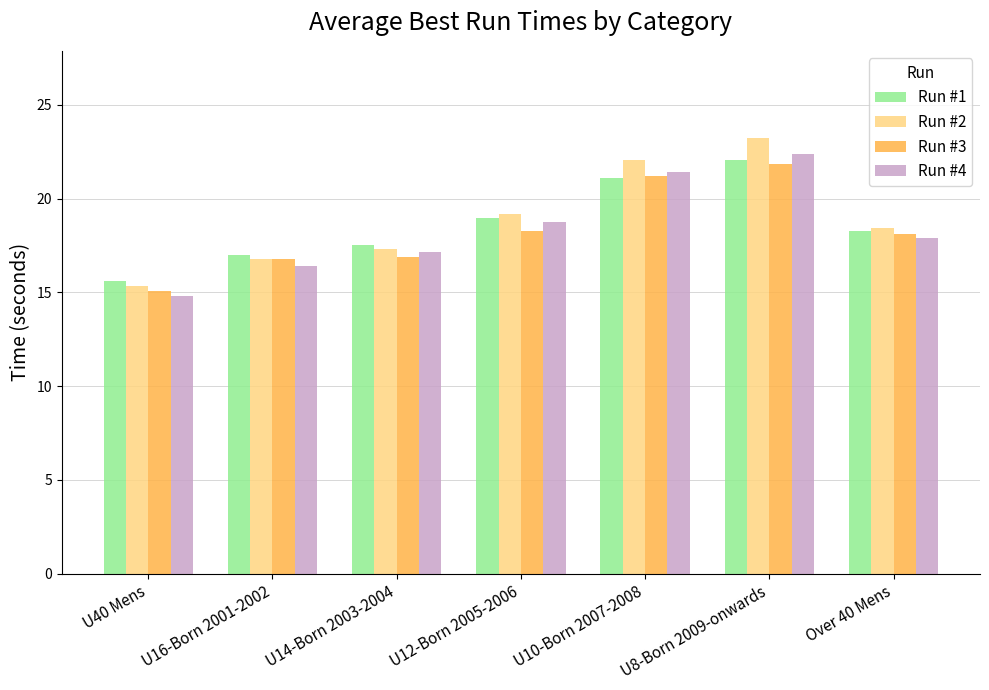

What is the sum of the Run #1 values at U40 Mens and U8-Born 2009-onwards?

37.7